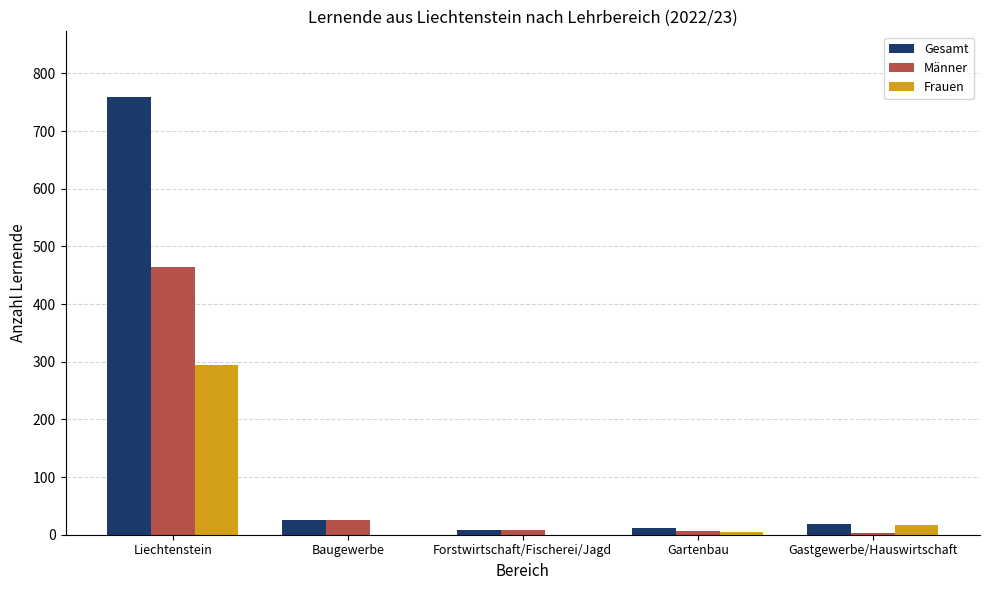

What is the sum of all Frauen values?

316